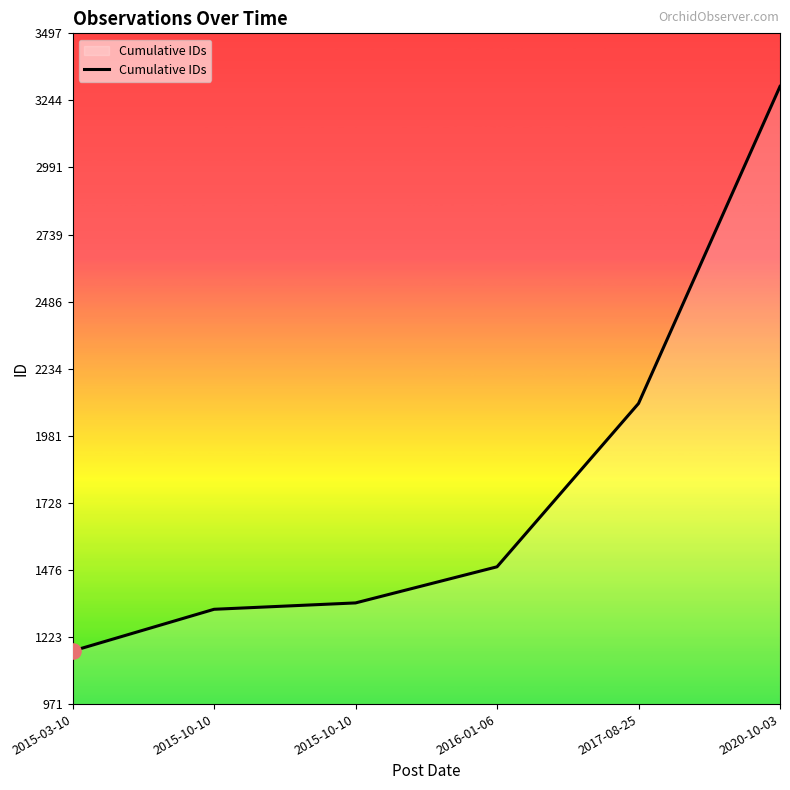

How many lines are shown in the chart?

1